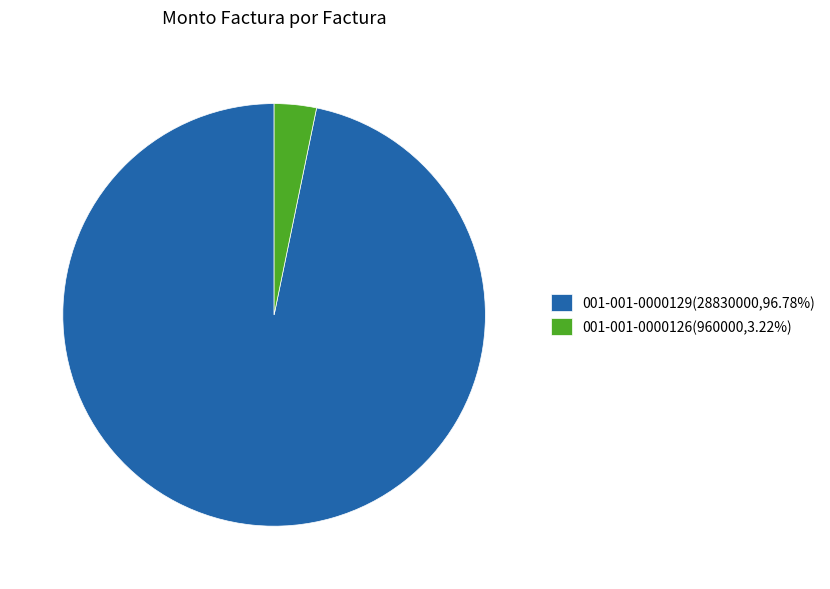

Rank the categories by value from highest to lowest.

001-001-0000129, 001-001-0000126